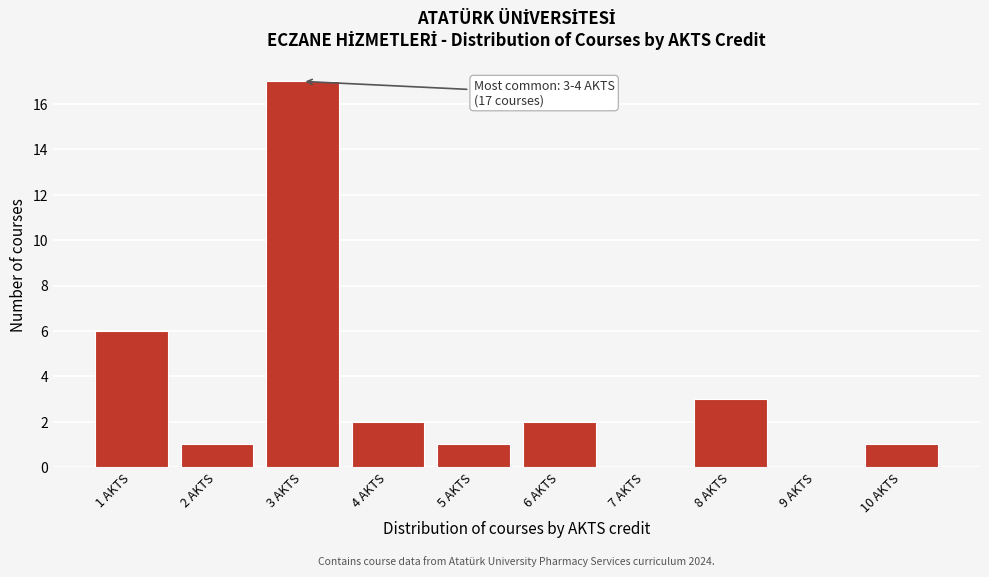

Reading right to left, extract all data points from this chart.

10 AKTS=1	9 AKTS=0	8 AKTS=3	7 AKTS=0	6 AKTS=2	5 AKTS=1	4 AKTS=2	3 AKTS=17	2 AKTS=1	1 AKTS=6